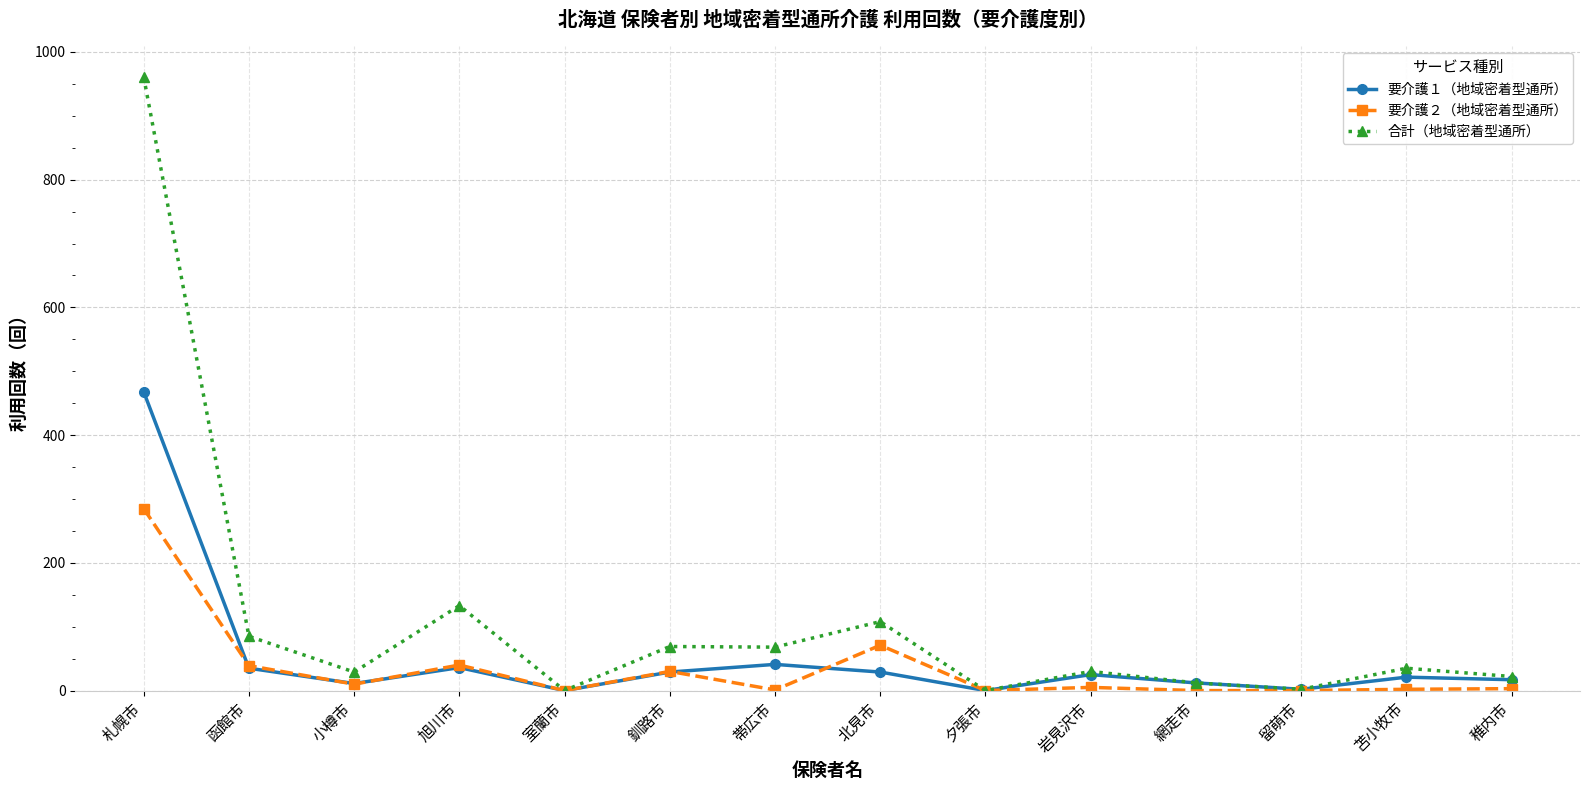

Is it true that 要介護１（地域密着型通所） equals 21 at 苫小牧市?

True